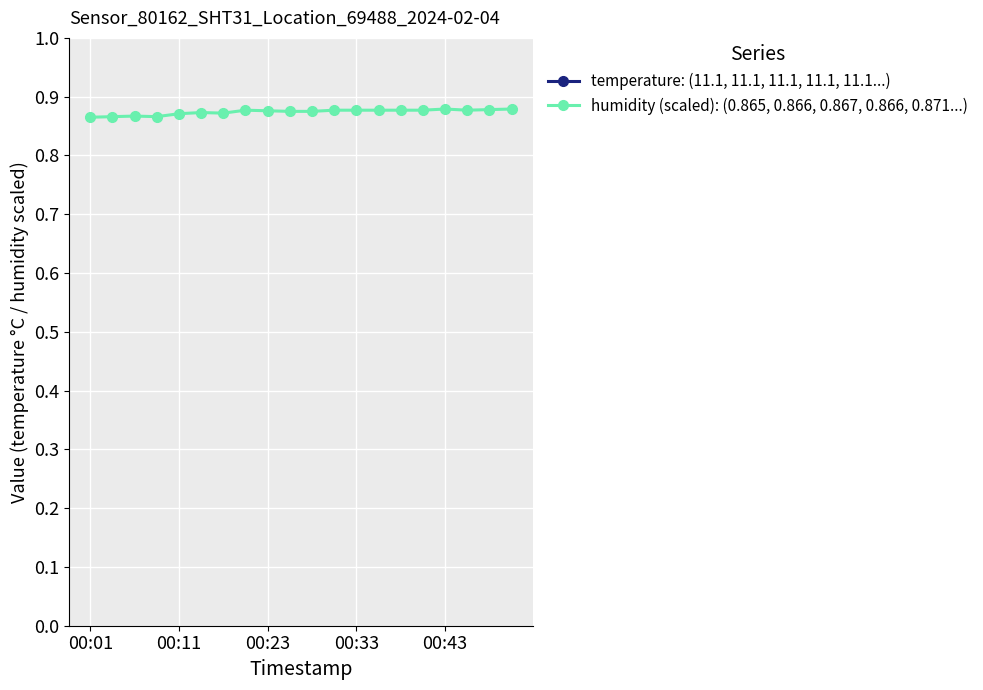

Is the value of humidity (scaled): (0.865, 0.866, 0.867, 0.866, 0.871...) at 00:33 greater than the value of temperature: (11.1, 11.1, 11.1, 11.1, 11.1...) at 7?

No